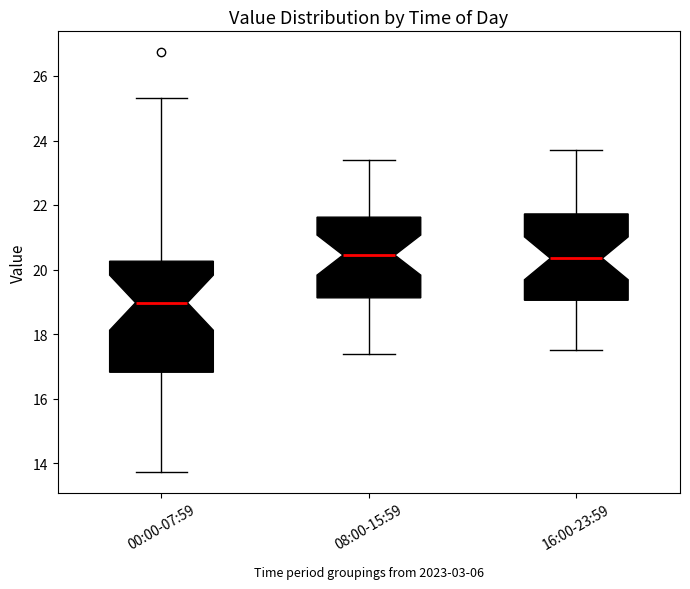

Where does the median line of the box for 00:00-07:59 sit on the y-axis? The values are not printed on the chart, so give them approximately, as read against the axis.

19.0